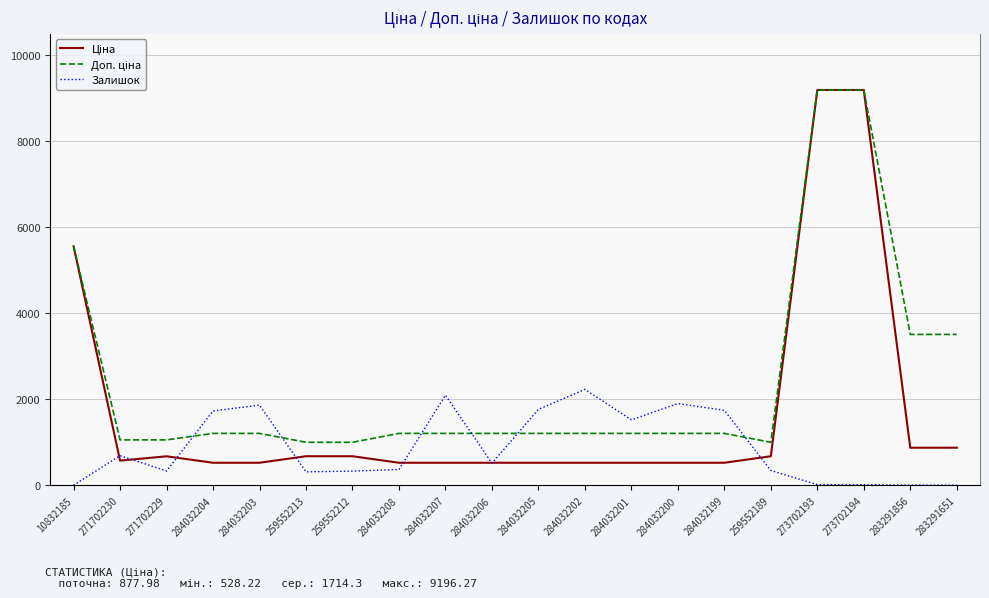

What is the difference between the highest and lowest values at 284032208?

839.7